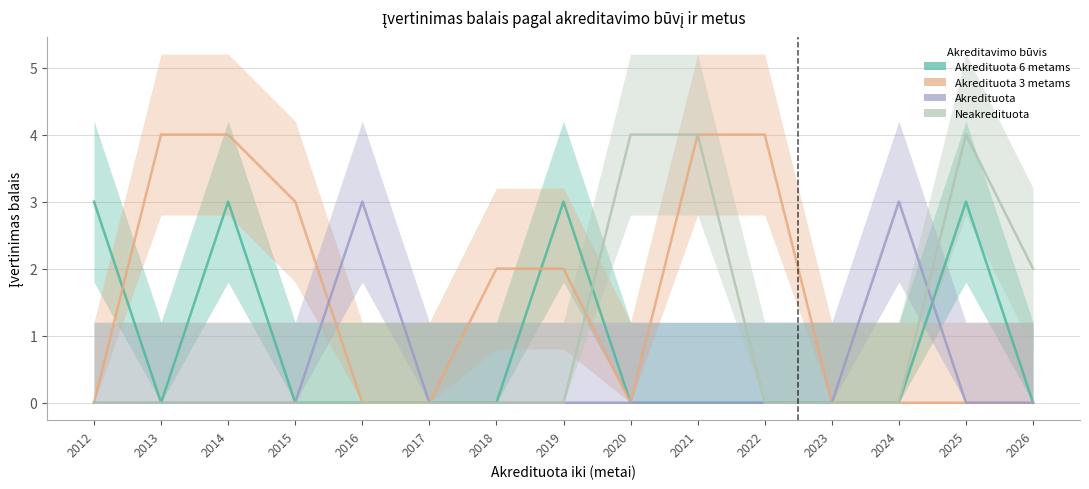

What is the sum of the Akredituota 6 metams values at 2023 and 2012?

3